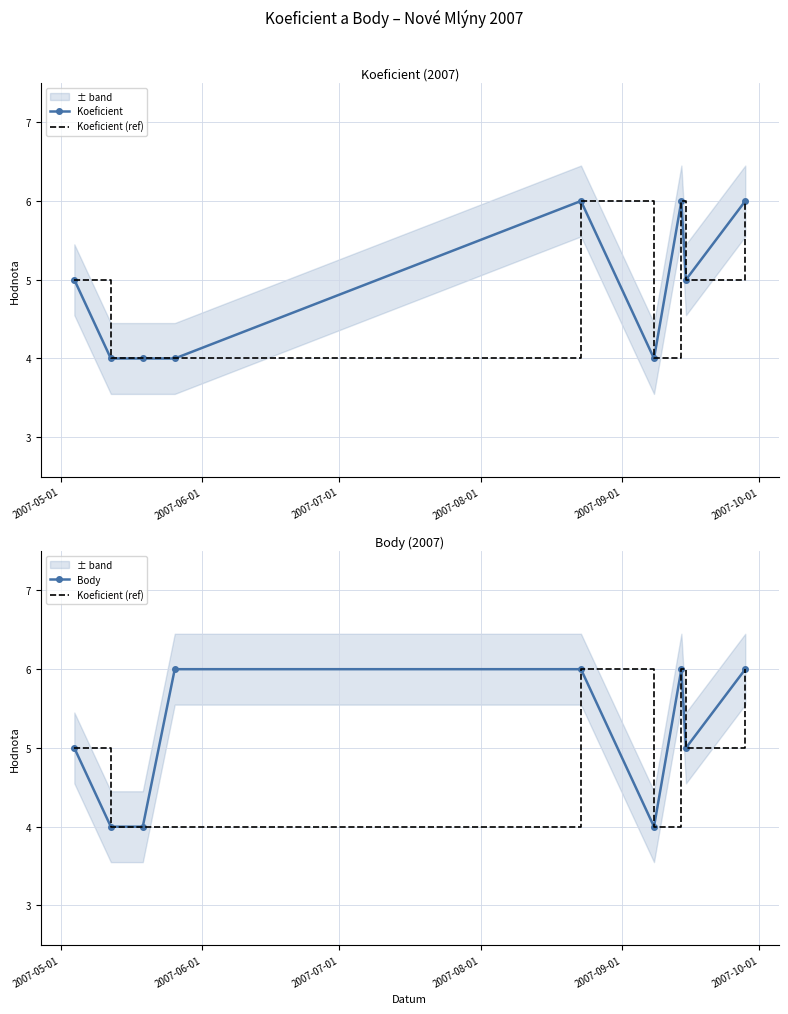

What value does the Koeficient series have at 2007-08-01?

4